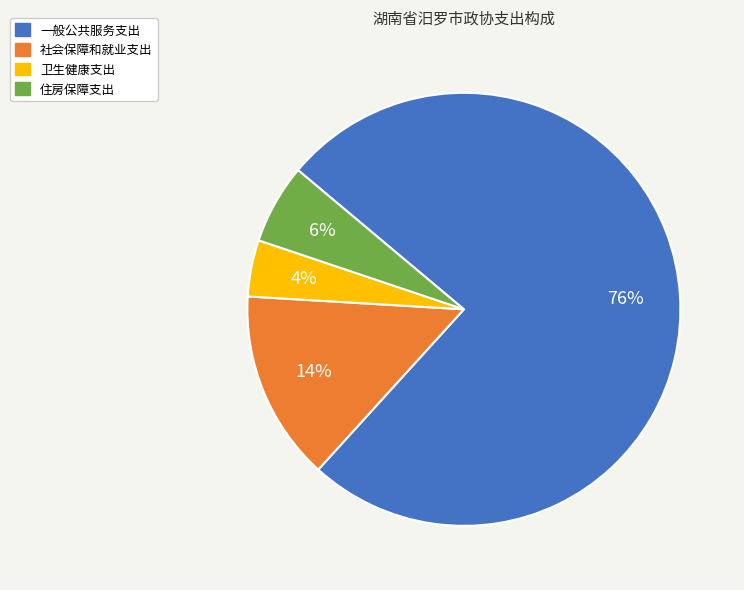

Which has a higher value, 社会保障和就业支出 or 住房保障支出?

社会保障和就业支出